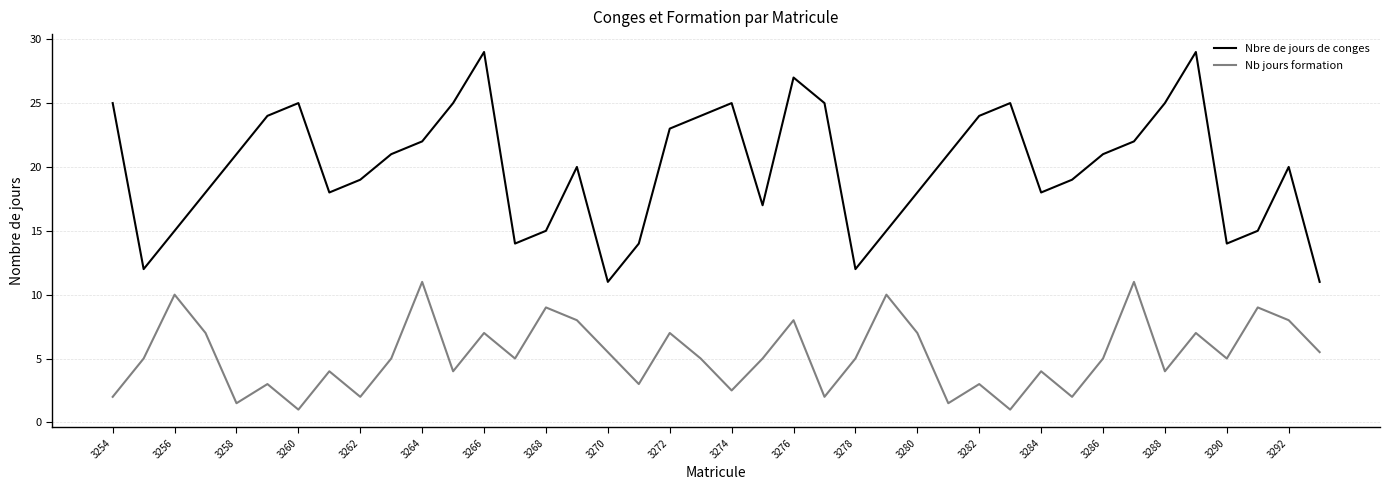

Reading left to right, transcribe all the data shown in this chart.

Nbre de jours de conges: 25.0	12.0	15.0	18.0	21.0	24.0	25.0	18.0	19.0	21.0	22.0	25.0	29.0	14.0	15.0	20.0	11.0	14.0	23.0	24.0	25.0	17.0	27.0	25.0	12.0	15.0	18.0	21.0	24.0	25.0	18.0	19.0	21.0	22.0	25.0	29.0	14.0	15.0	20.0	11.0
Nb jours formation: 2.0	5.0	10.0	7.0	1.5	3.0	1.0	4.0	2.0	5.0	11.0	4.0	7.0	5.0	9.0	8.0	5.5	3.0	7.0	5.0	2.5	5.0	8.0	2.0	5.0	10.0	7.0	1.5	3.0	1.0	4.0	2.0	5.0	11.0	4.0	7.0	5.0	9.0	8.0	5.5